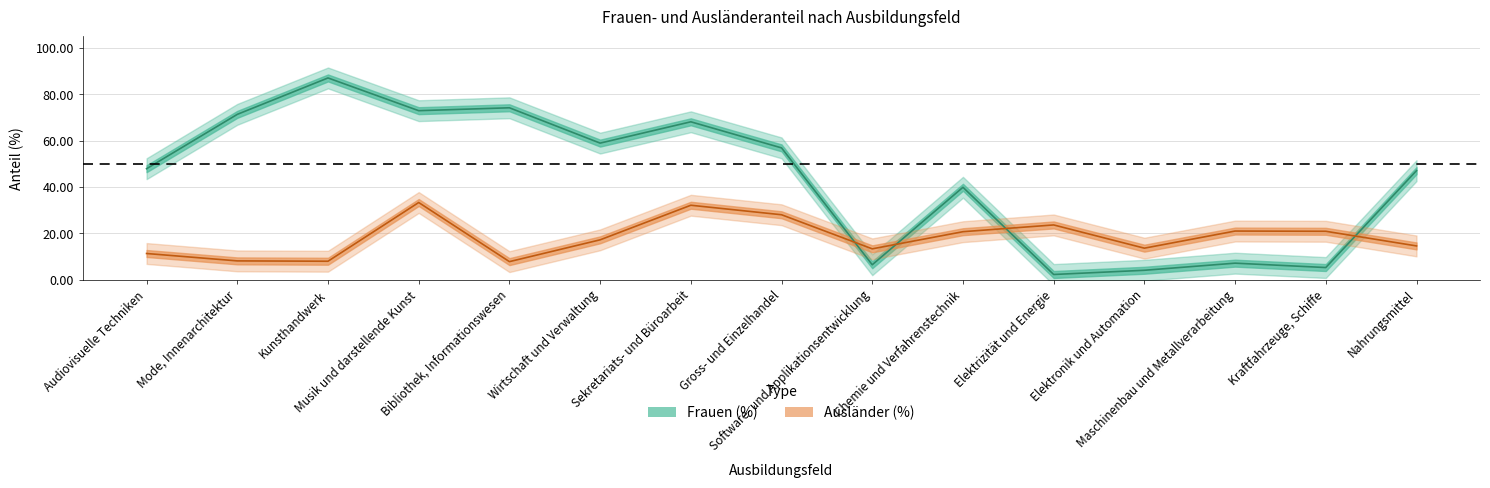

Which series has the widest spread of values?

Frauen (%)